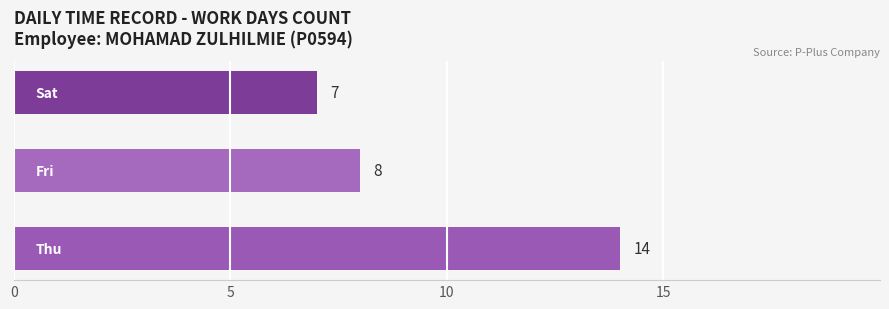

At which category does the chart reach its minimum across all series?

Sat